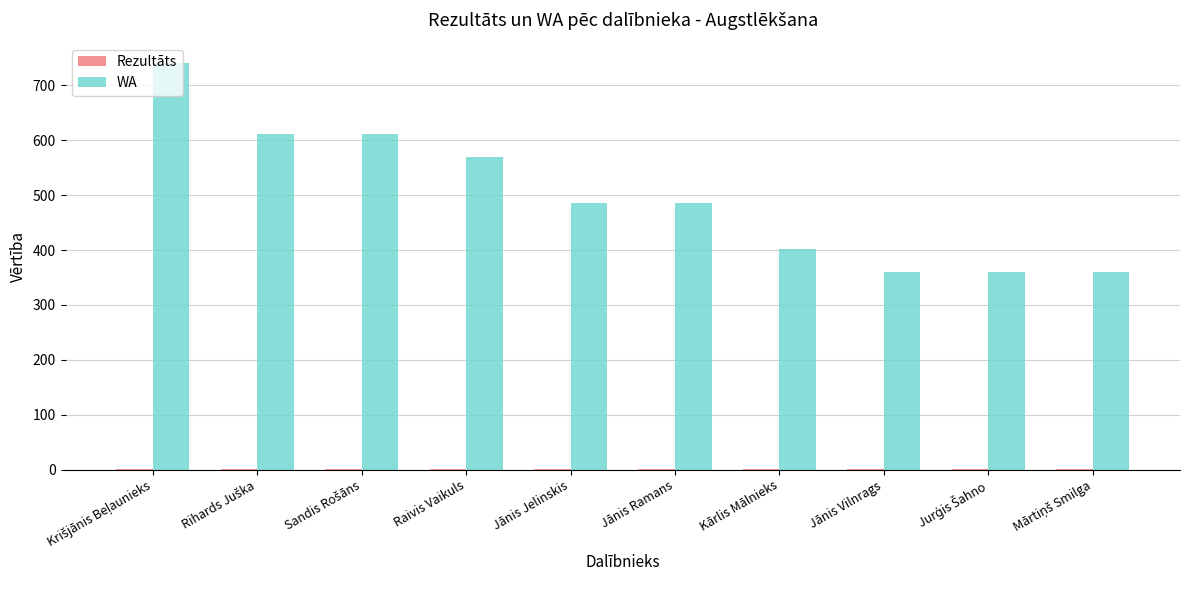

Which series has the largest total across all categories?

WA